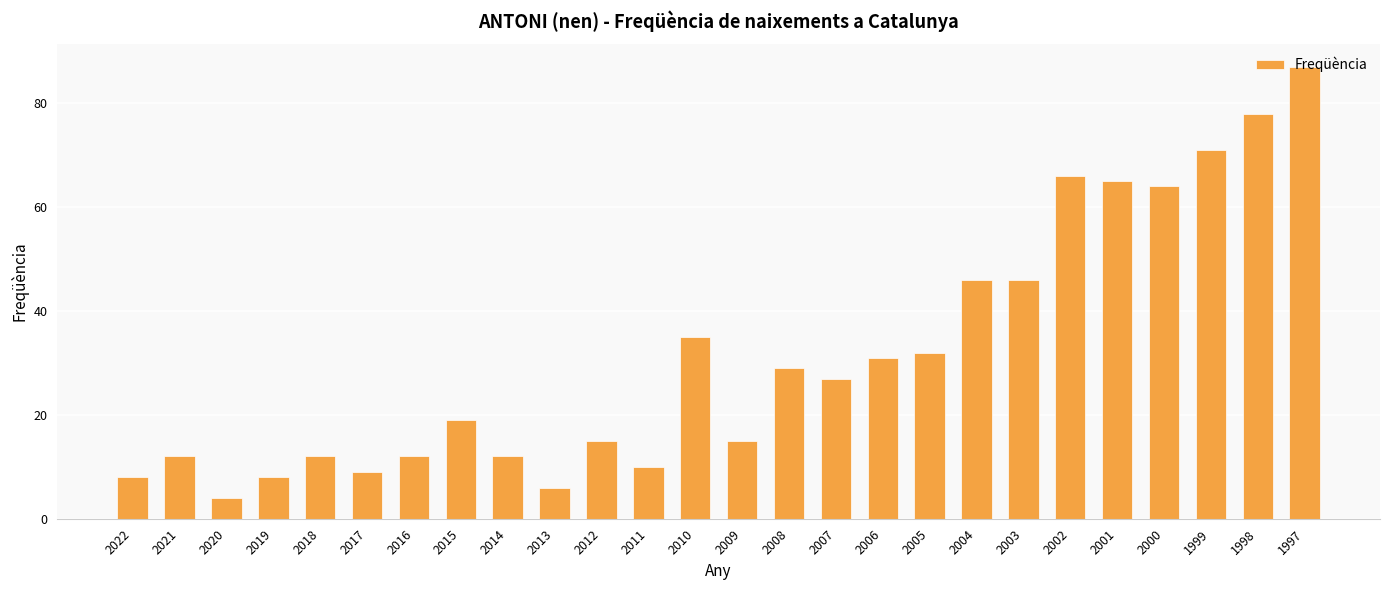

Reading left to right, list all the values displayed in this chart.

2022=8	2021=12	2020=4	2019=8	2018=12	2017=9	2016=12	2015=19	2014=12	2013=6	2012=15	2011=10	2010=35	2009=15	2008=29	2007=27	2006=31	2005=32	2004=46	2003=46	2002=66	2001=65	2000=64	1999=71	1998=78	1997=87